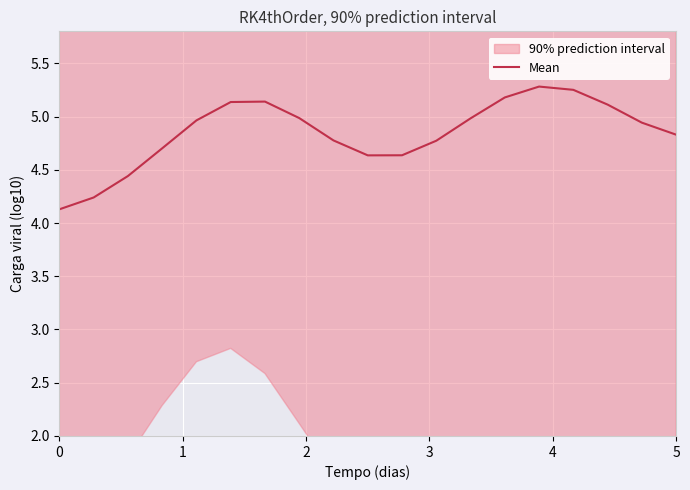

Where is the first local maximum?

6